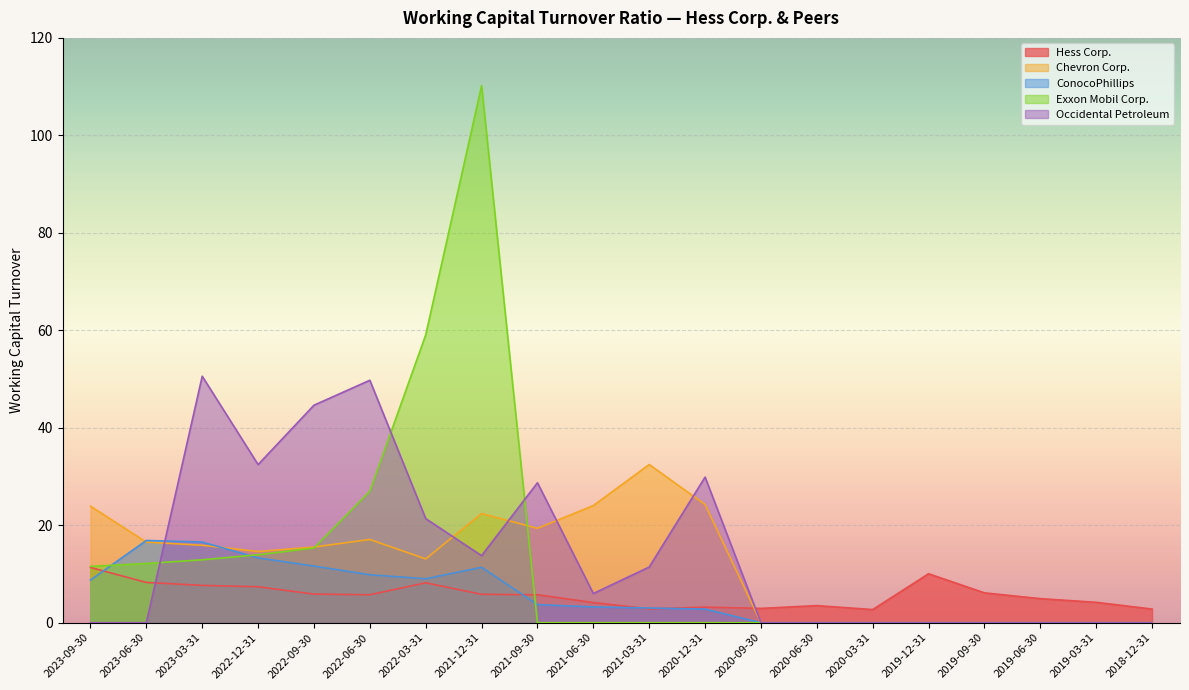

What is the average value of the ConocoPhillips series?

5.5